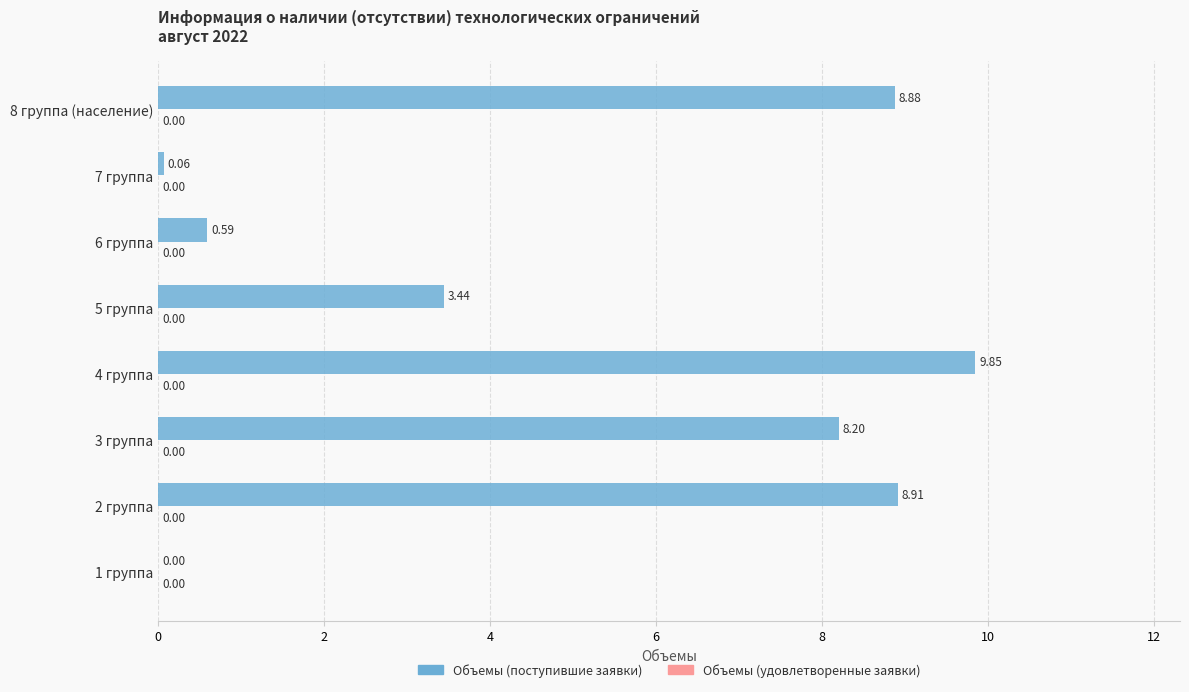

What is the change in value from 3 группа to 7 группа?

-8.1